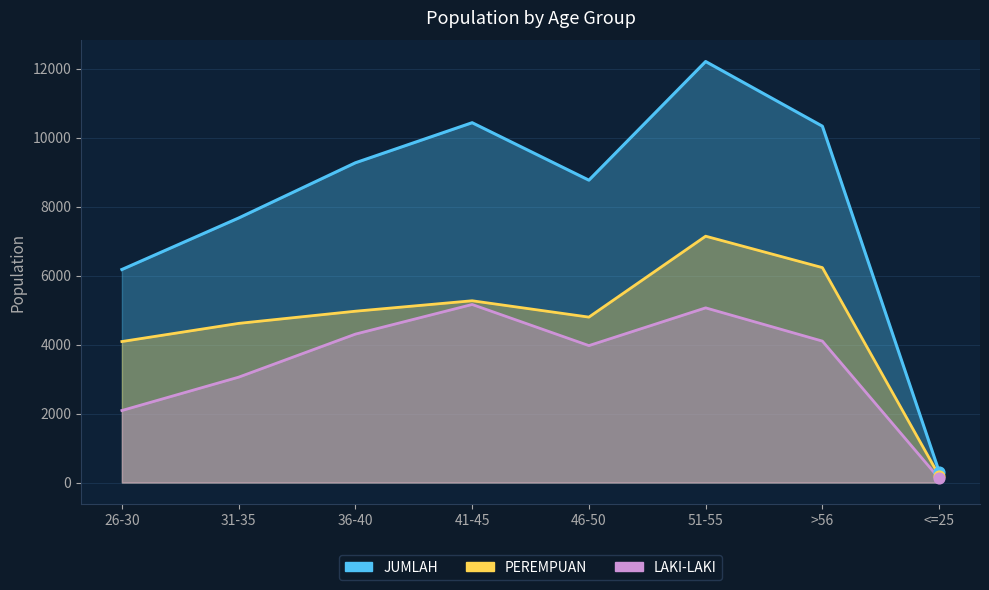

What is the total value across all series at 31-35?

15338